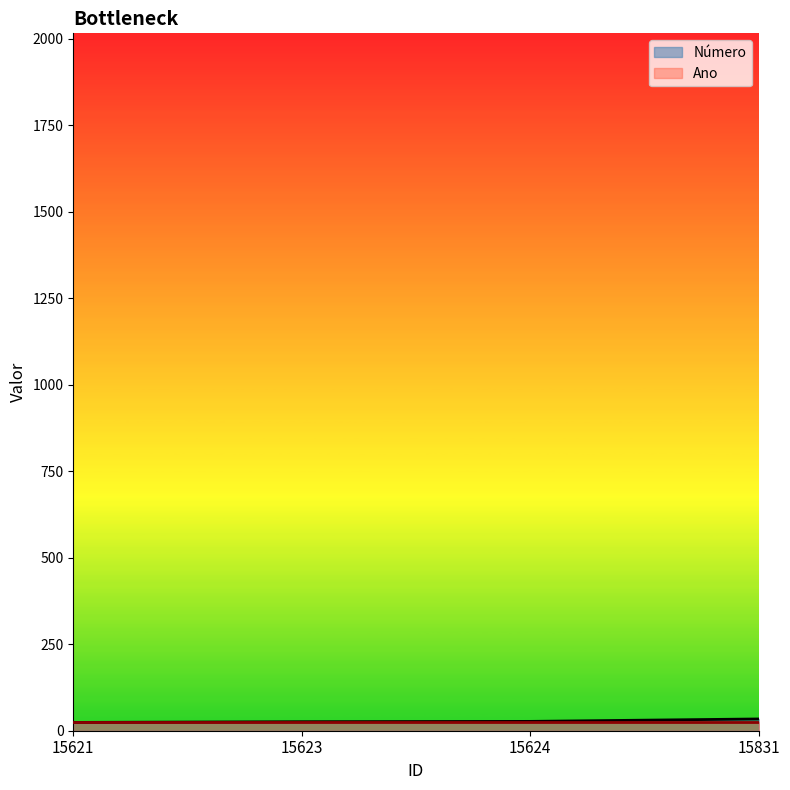

True or false: the data shows 40 at 15623.

False